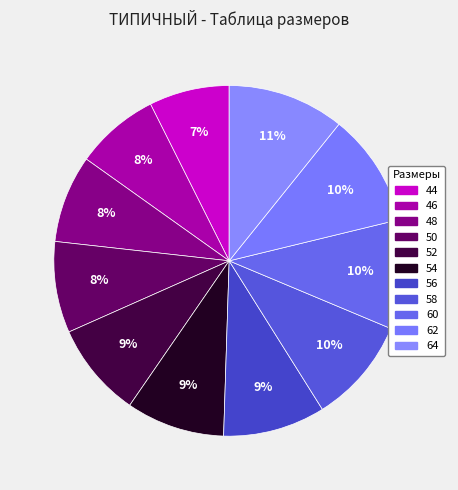

Count the number of slices in the pie.

11